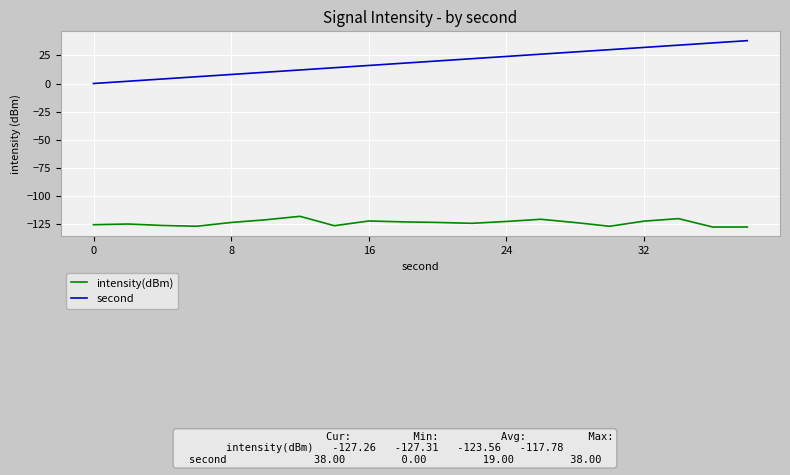

Which series has the largest total across all categories?

second